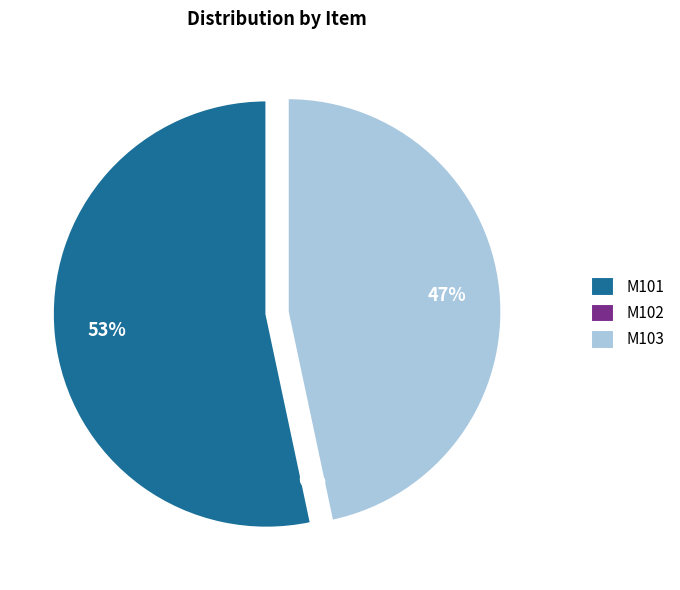

True or false: M103 accounts for 41% of the total.

False